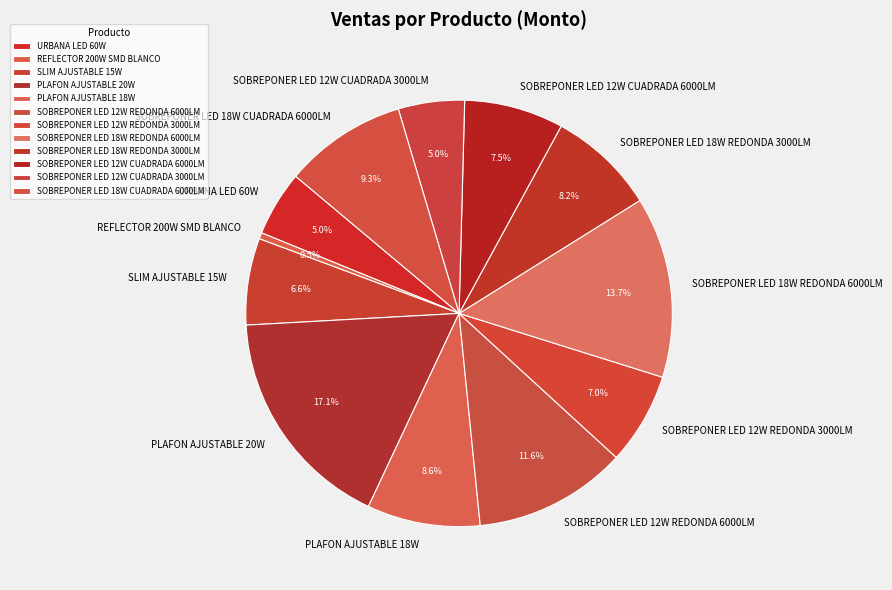

The SOBREPONER LED 12W CUADRADA 6000LM slice represents 1% of the pie. True or false?

False